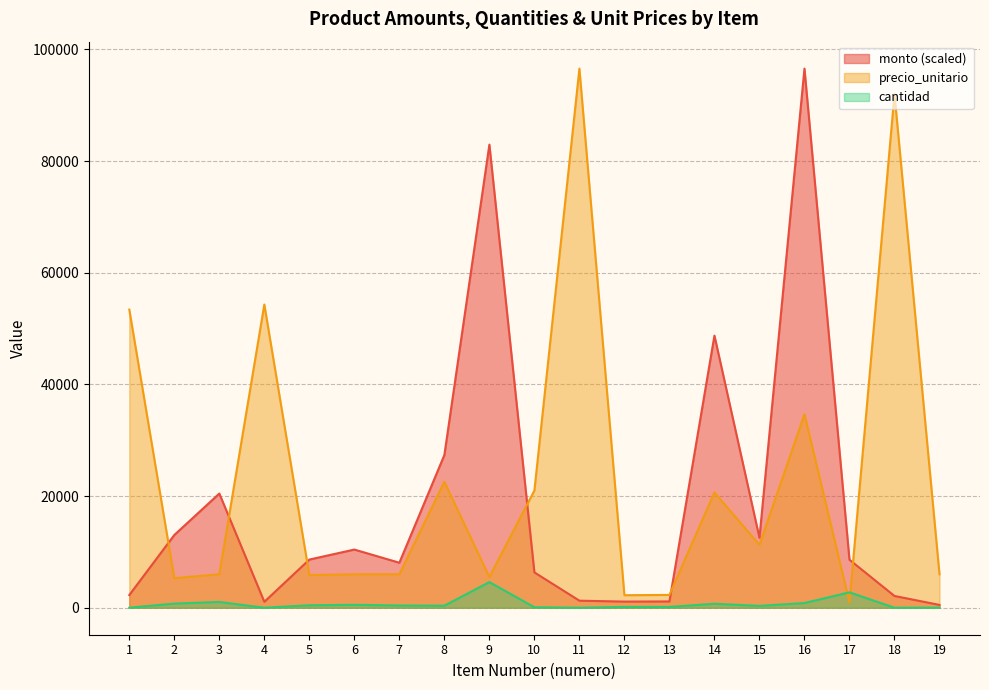

At which label does cantidad reach its peak?

9